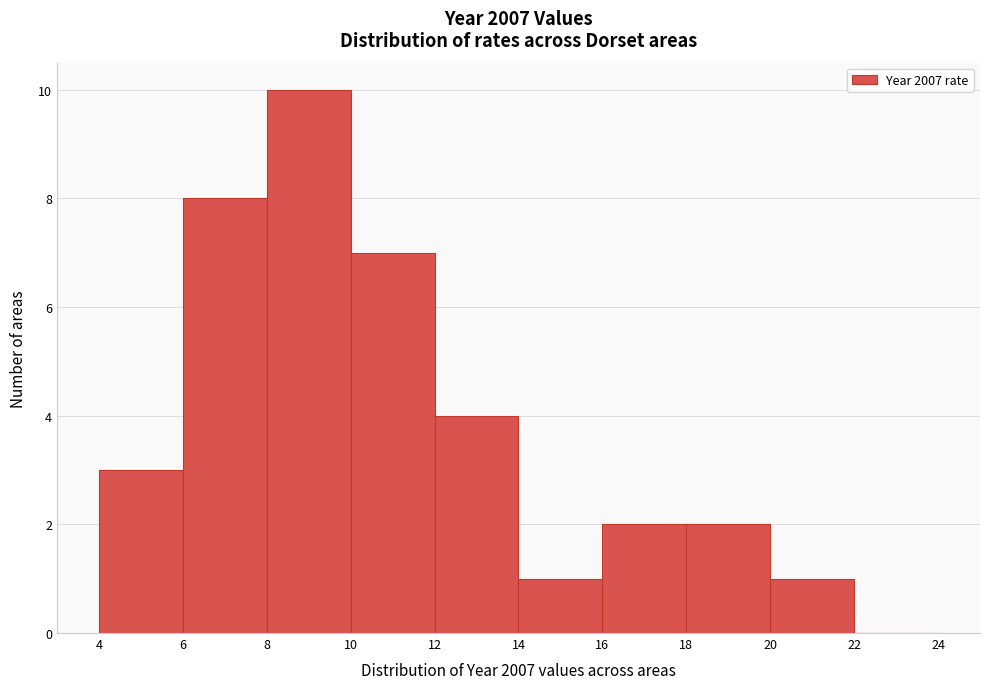

Reading left to right, transcribe this chart: for each bar, give the range it covers on the x-axis and its height. The values are not printed on the chart, so give them approximately, as read against the axis.

4 to 6: 3
6 to 8: 8
8 to 10: 10
10 to 12: 7
12 to 14: 4
14 to 16: 1
16 to 18: 2
18 to 20: 2
20 to 22: 1
22 to 24: 0